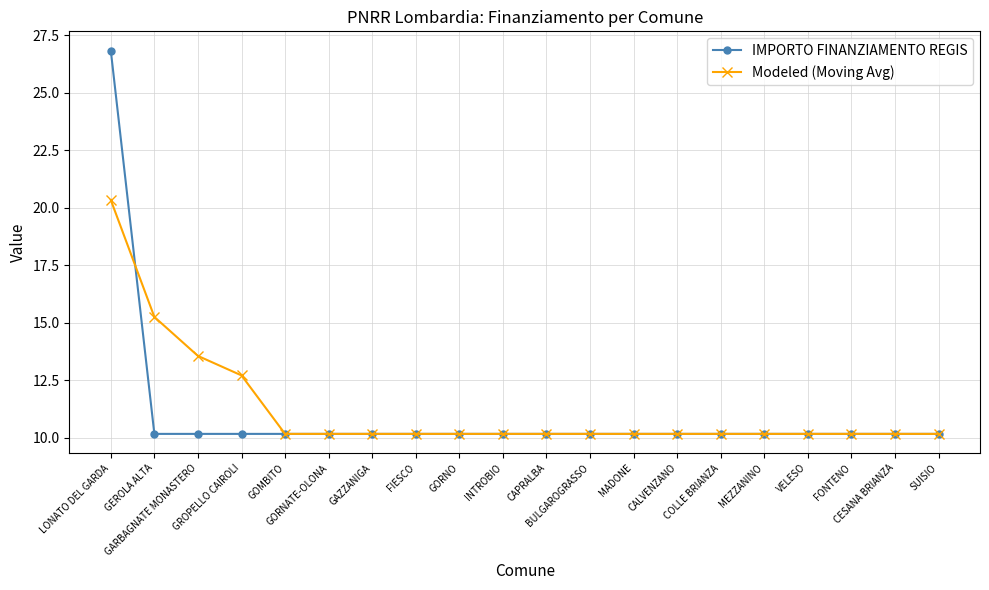

Rank the series by their maximum value, from highest to lowest.

IMPORTO FINANZIAMENTO REGIS, Modeled (Moving Avg)